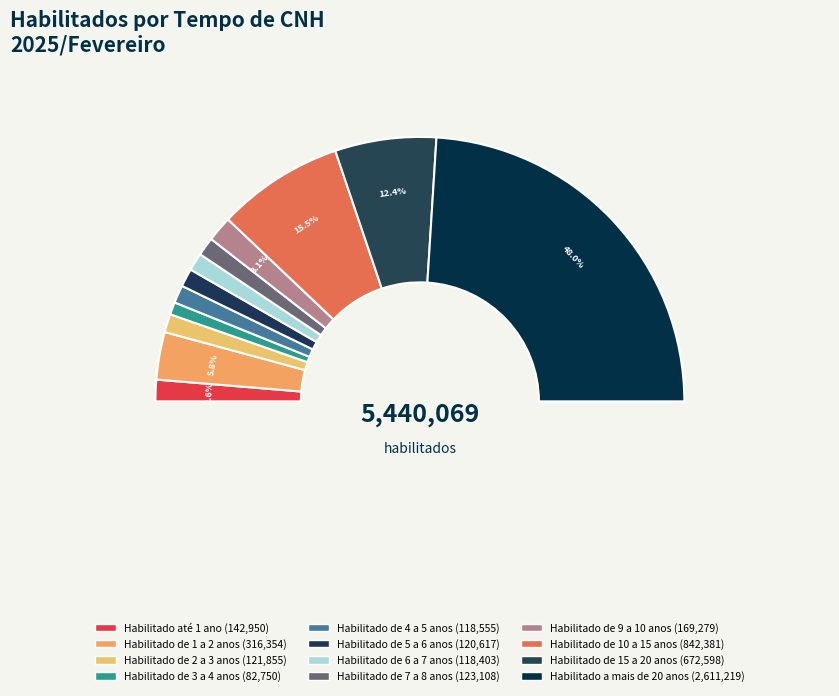

To the nearest percent, what percentage of the pie is Habilitado de 2 a 3 anos?

2%